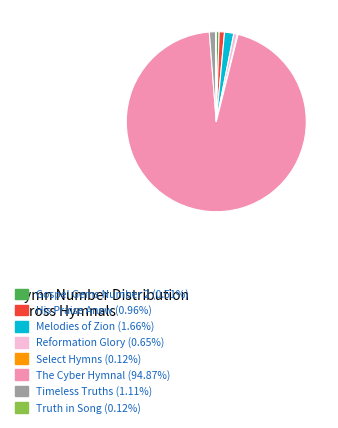

Is there any slice that represents more than half of the pie?

Yes